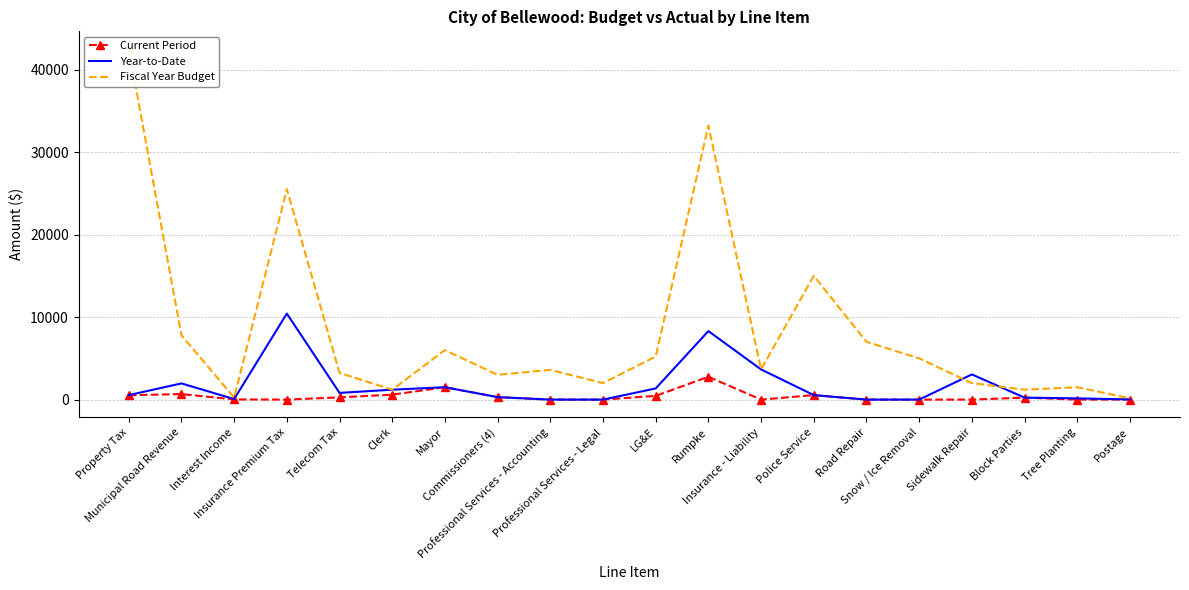

Reading left to right, list all the values displayed in this chart.

Current Period: Property Tax=530.0	Municipal Road Revenue=672.0	Interest Income=21.0	Insurance Premium Tax=0.0	Telecom Tax=272.0	Clerk=600.0	Mayor=1500.0	Commissioners (4)=300.0	Professional Services - Accounting=0.0	Professional Services - Legal=0.0	LG&E=450.0	Rumpke=2767.5	Insurance - Liability=0.0	Police Service=544.0	Road Repair=0.0	Snow / Ice Removal=0.0	Sidewalk Repair=0.0	Block Parties=242.0	Tree Planting=0.0	Postage=10.3
Year-to-Date: Property Tax=546.0	Municipal Road Revenue=1962.0	Interest Income=64.1	Insurance Premium Tax=10423.7	Telecom Tax=814.6	Clerk=1200.0	Mayor=1500.0	Commissioners (4)=300.0	Professional Services - Accounting=0.0	Professional Services - Legal=0.0	LG&E=1351.4	Rumpke=8302.5	Insurance - Liability=3655.0	Police Service=544.0	Road Repair=0.0	Snow / Ice Removal=0.0	Sidewalk Repair=3050.0	Block Parties=242.0	Tree Planting=150.0	Postage=23.3
Fiscal Year Budget: Property Tax=42500.0	Municipal Road Revenue=7800.0	Interest Income=240.0	Insurance Premium Tax=25500.0	Telecom Tax=3240.0	Clerk=1200.0	Mayor=6000.0	Commissioners (4)=3000.0	Professional Services - Accounting=3600.0	Professional Services - Legal=2000.0	LG&E=5220.0	Rumpke=33210.0	Insurance - Liability=3652.0	Police Service=15000.0	Road Repair=7000.0	Snow / Ice Removal=5000.0	Sidewalk Repair=2000.0	Block Parties=1200.0	Tree Planting=1500.0	Postage=150.0